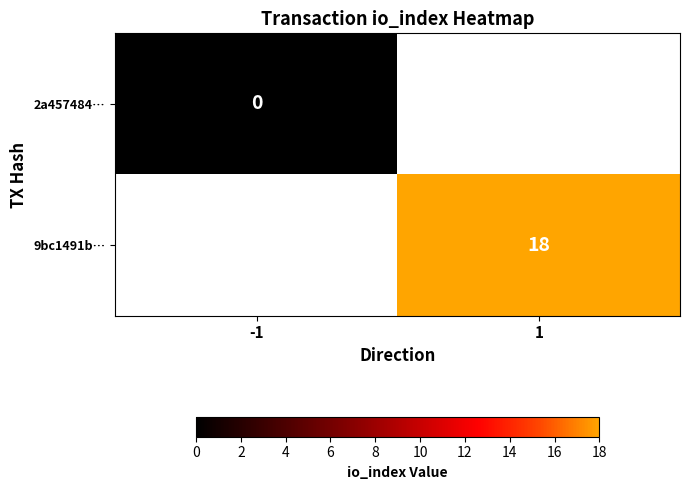

True or false: 9bc1491b… has a value of 18 at 1.

True